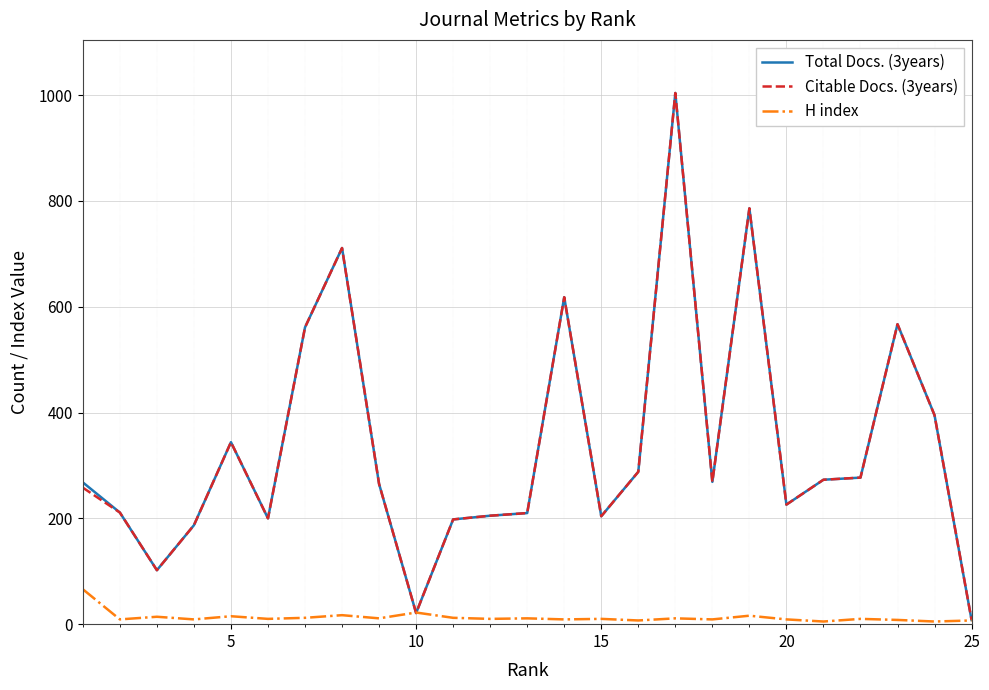

What is the sum of all H index values?

324